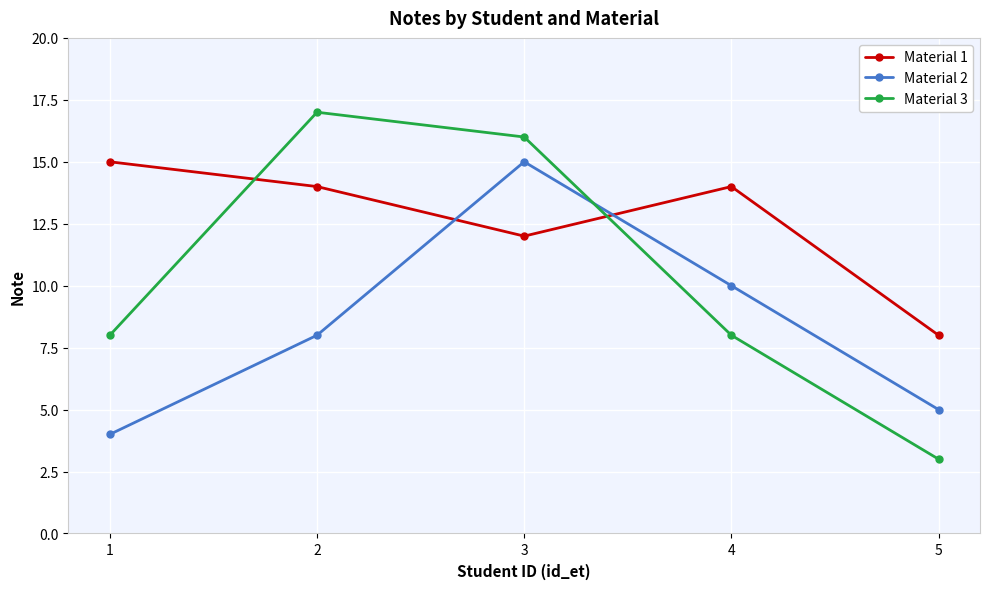

What is the sum of all Material 1 values?

63